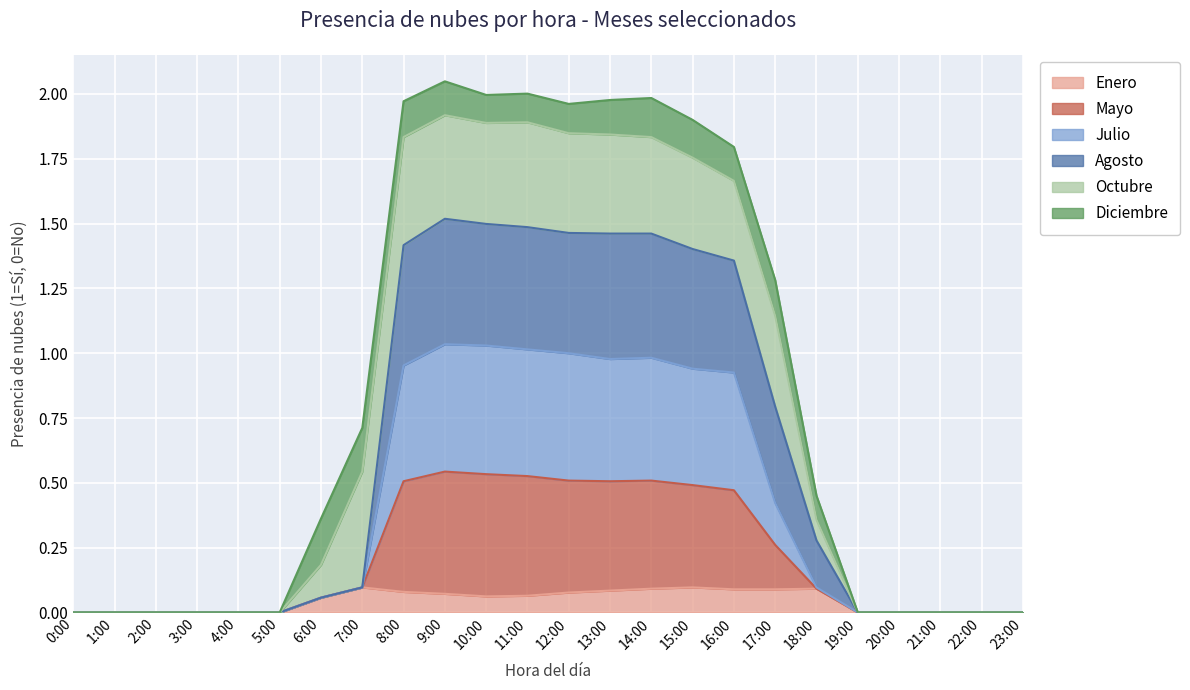

What is the label of the 20th point from the right?

4:00